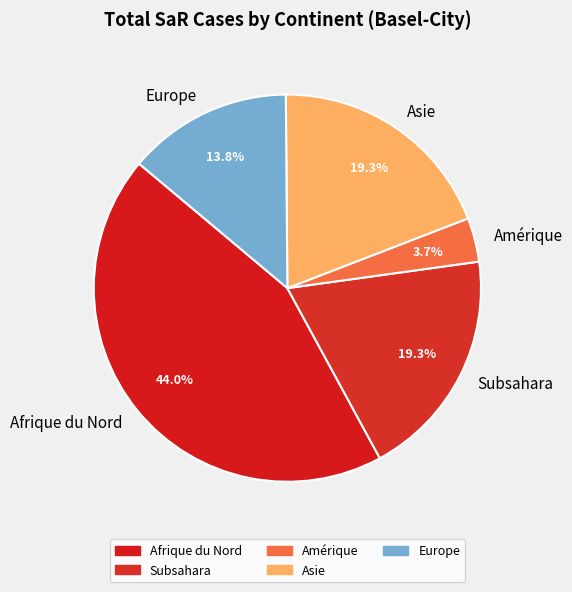

Does any single category account for the majority?

No